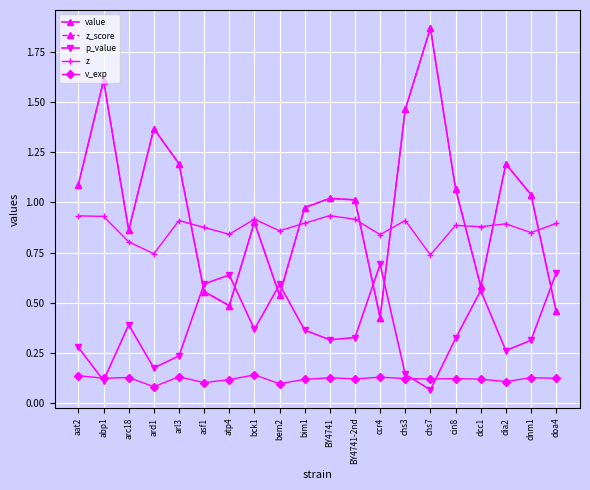

The value of p_value at abp1 is 0.1. True or false?

True